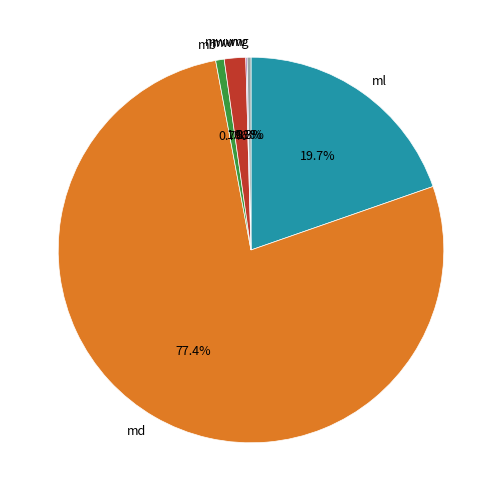

Does any single category account for the majority?

Yes